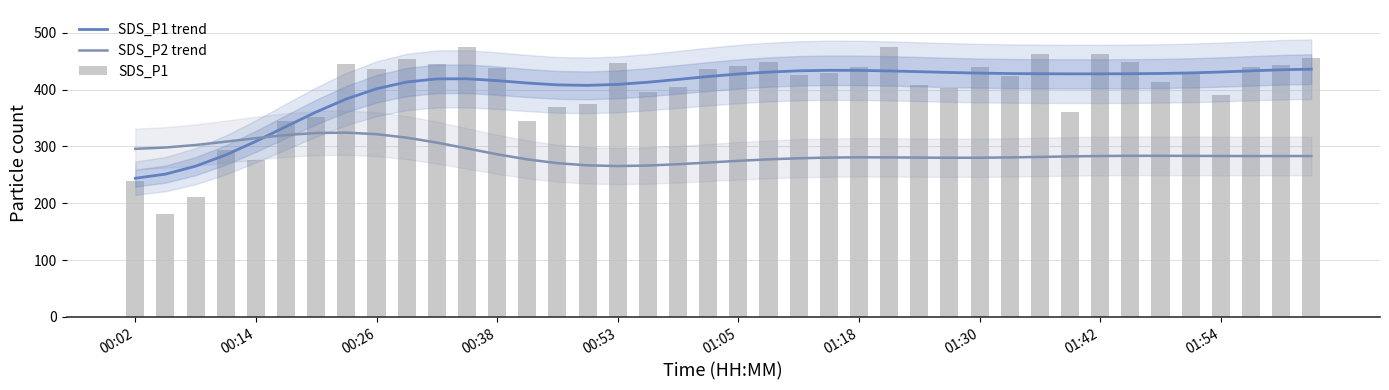

Which series has the largest total across all categories?

SDS_P1 trend